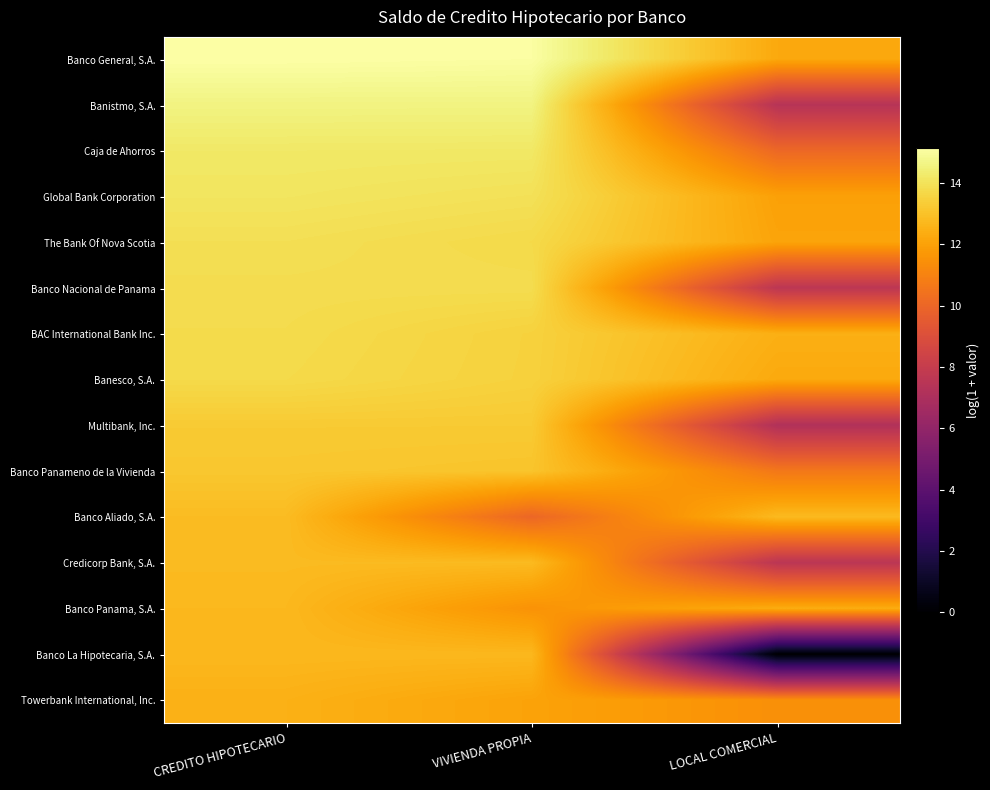

List the series in order of their peak value, highest first.

Banco General, S.A., Banistmo, S.A., Caja de Ahorros, Global Bank Corporation, The Bank Of Nova Scotia, Banco Nacional de Panama, BAC International Bank Inc., Banesco, S.A., Multibank, Inc., Banco Panameno de la Vivienda, Banco Aliado, S.A., Credicorp Bank, S.A., Banco Panama, S.A., Banco La Hipotecaria, S.A., Towerbank International, Inc.